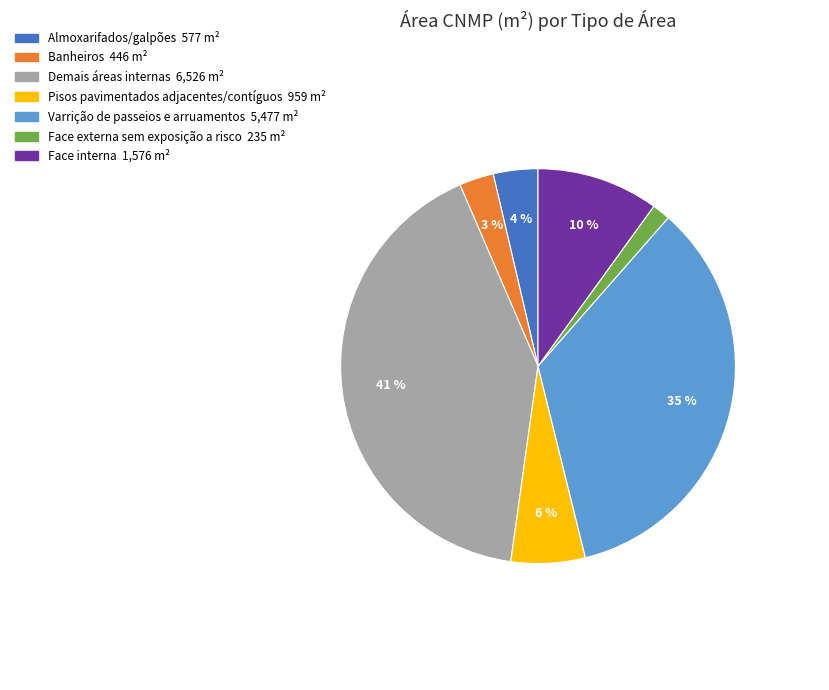

Combined, do Demais áreas internas and Almoxarifados/galpões account for over 50%?

No